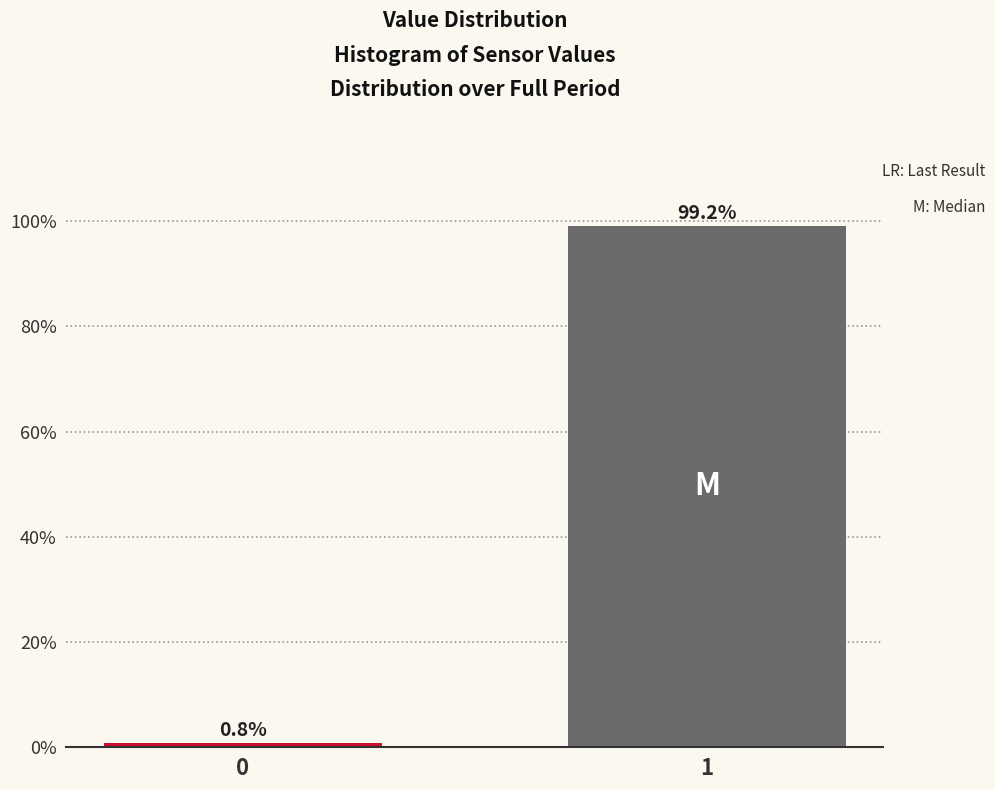

Reading left to right, what are all the values shown in this chart?

0.8	99.2